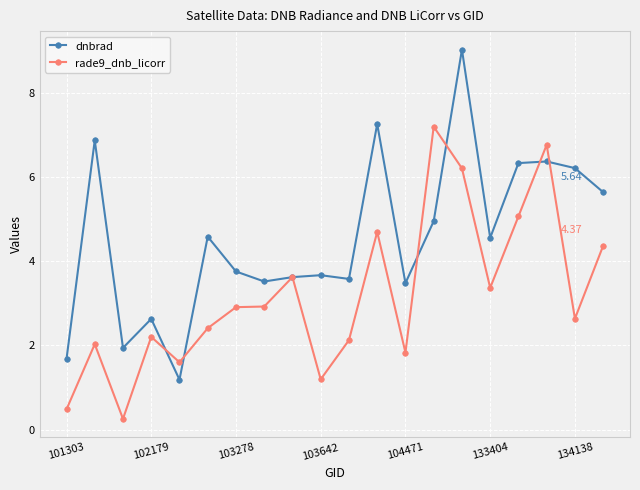

List the series in order of their peak value, highest first.

dnbrad, rade9_dnb_licorr